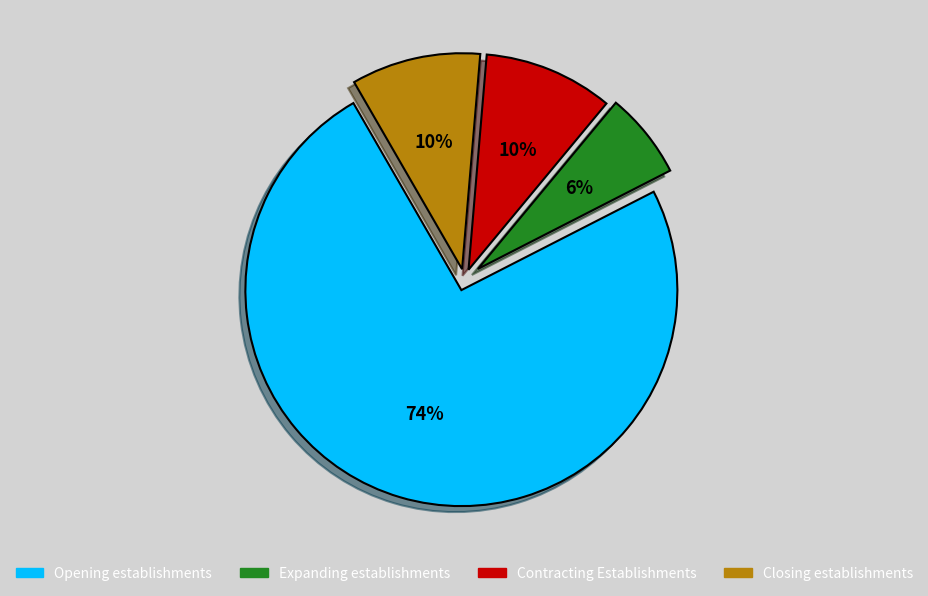

Does any single category account for the majority?

Yes